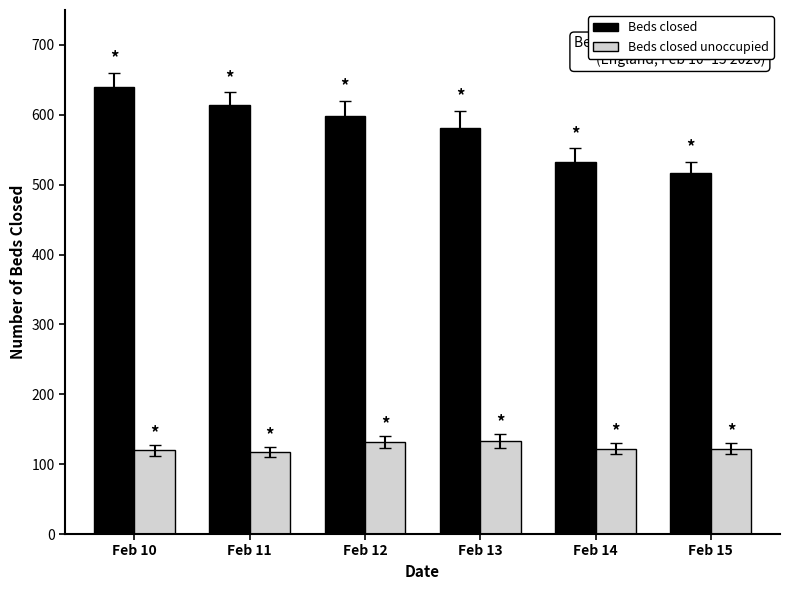

What is the value of the Beds closed bar at the 3rd from the left?

598